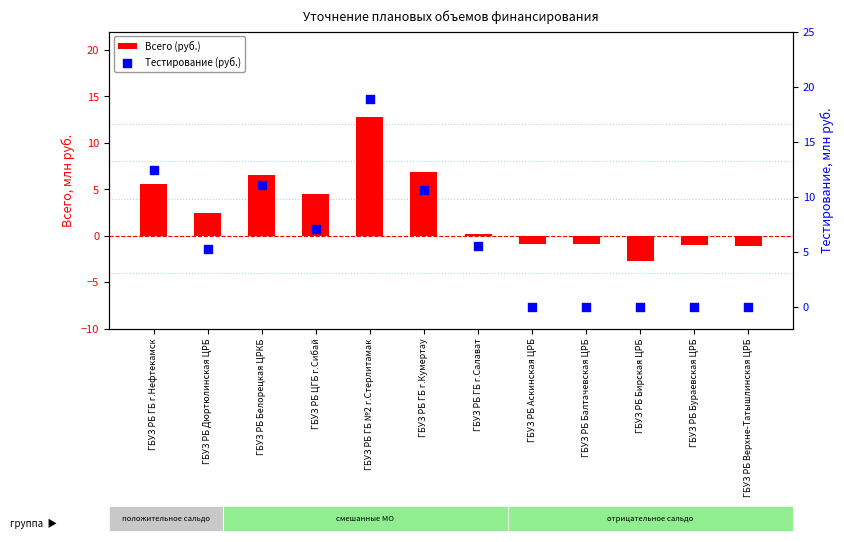

At how many categories does at least one series exceed 18?

1